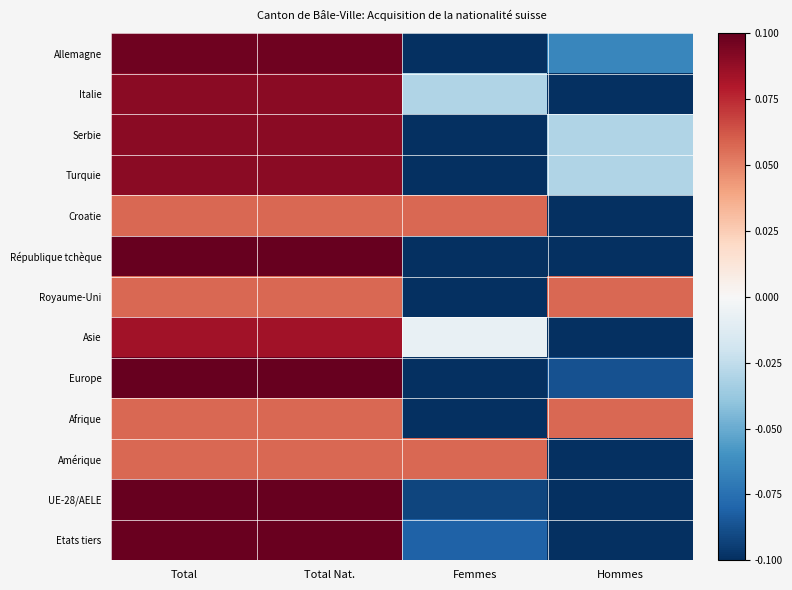

Reading right to left, extract all data points from this chart.

Allemagne: Hommes=-0.1	Femmes=-0.1	Total Nat.=0.1	Total=0.1
Italie: Hommes=-0.1	Femmes=-0.0	Total Nat.=0.1	Total=0.1
Serbie: Hommes=-0.0	Femmes=-0.1	Total Nat.=0.1	Total=0.1
Turquie: Hommes=-0.0	Femmes=-0.1	Total Nat.=0.1	Total=0.1
Croatie: Hommes=-0.1	Femmes=0.1	Total Nat.=0.1	Total=0.1
République tchèque: Hommes=-0.1	Femmes=-0.1	Total Nat.=0.1	Total=0.1
Royaume-Uni: Hommes=0.1	Femmes=-0.1	Total Nat.=0.1	Total=0.1
Asie: Hommes=-0.1	Femmes=-0.0	Total Nat.=0.1	Total=0.1
Europe: Hommes=-0.1	Femmes=-0.1	Total Nat.=0.1	Total=0.1
Afrique: Hommes=0.1	Femmes=-0.1	Total Nat.=0.1	Total=0.1
Amérique: Hommes=-0.1	Femmes=0.1	Total Nat.=0.1	Total=0.1
UE-28/AELE: Hommes=-0.1	Femmes=-0.1	Total Nat.=0.1	Total=0.1
Etats tiers: Hommes=-0.1	Femmes=-0.1	Total Nat.=0.1	Total=0.1